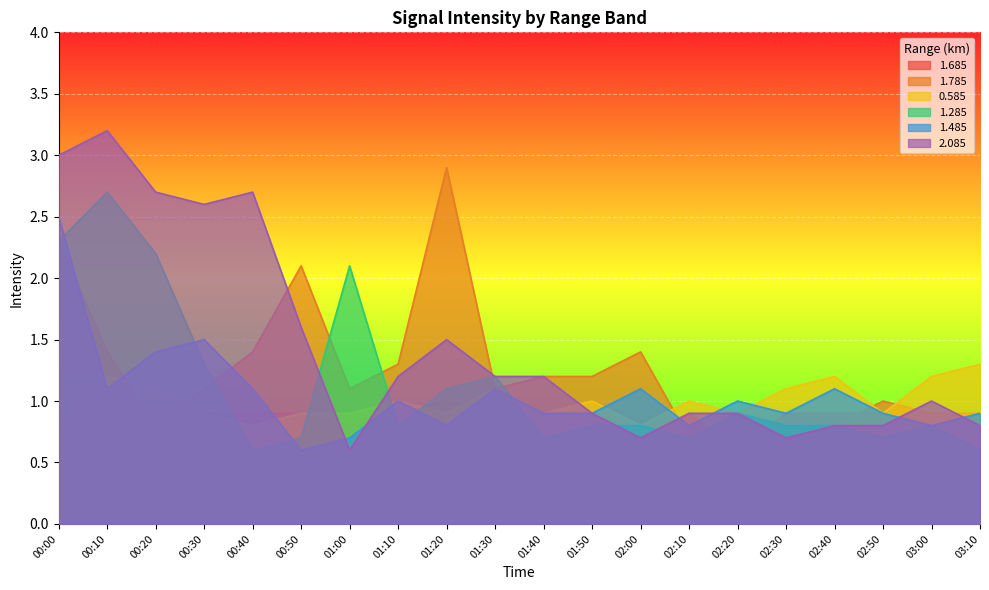

What is the label of the 19th point from the right?

00:10